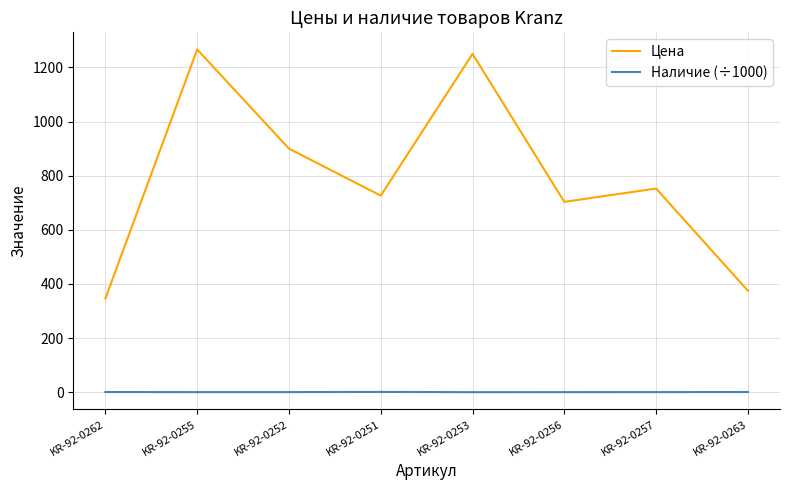

What is the difference between the maximum and second lowest values in the Цена series?

891.4